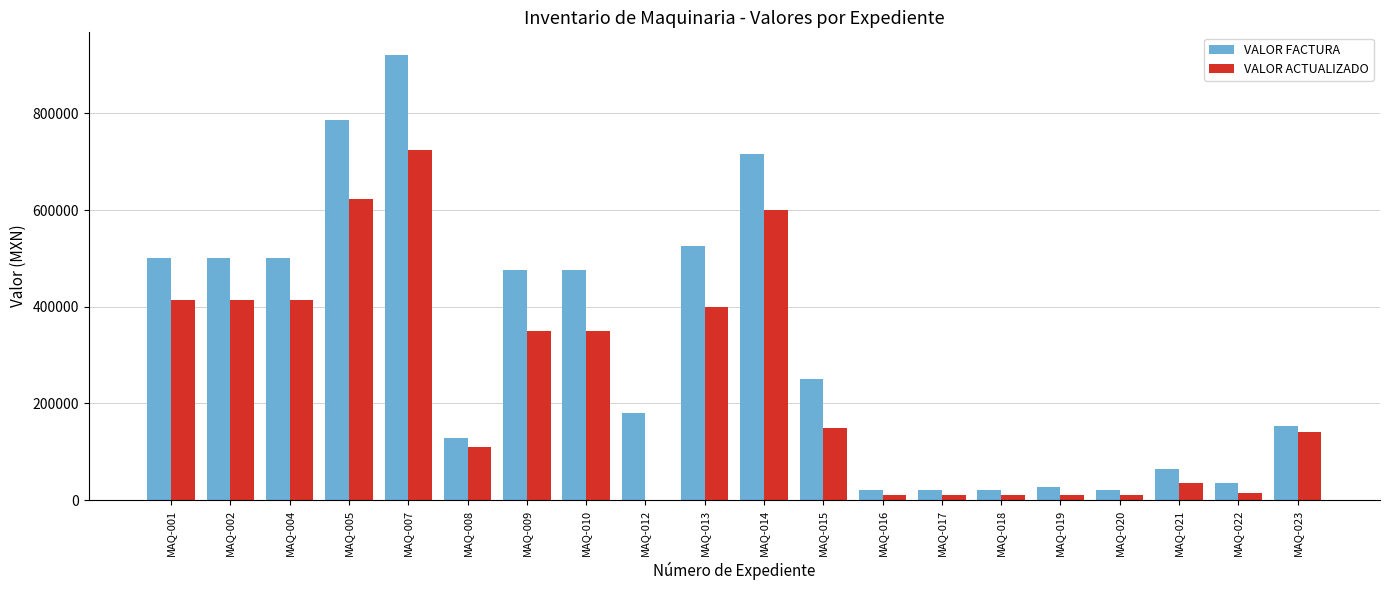

What are all the series names shown in the legend?

VALOR FACTURA, VALOR ACTUALIZADO